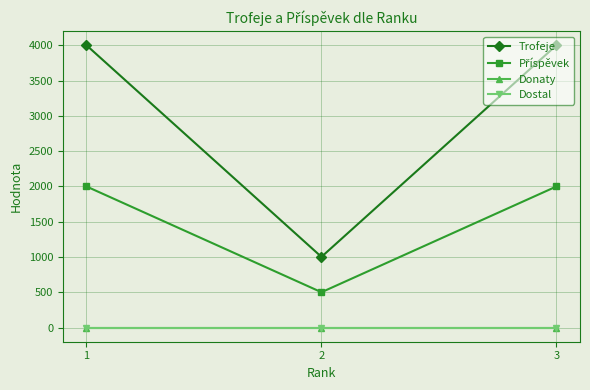

How many series are shown in this chart?

4